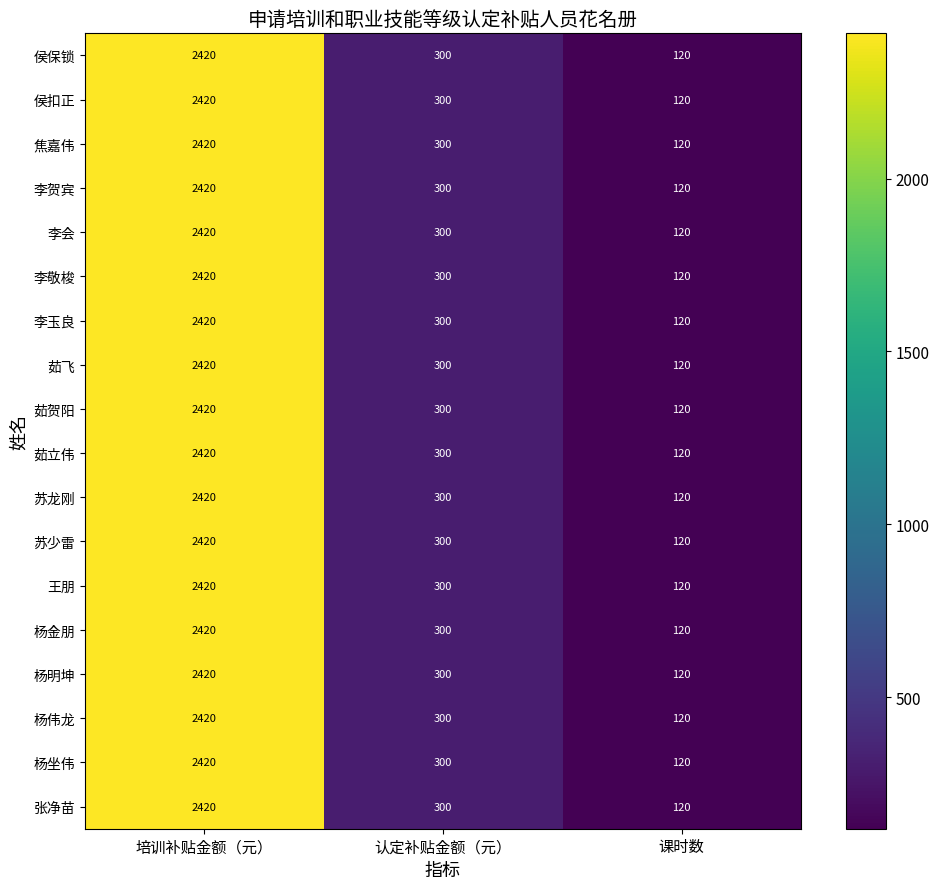

What value does the 茹立伟 series have at 认定补贴金额（元）, to the nearest 100?

300